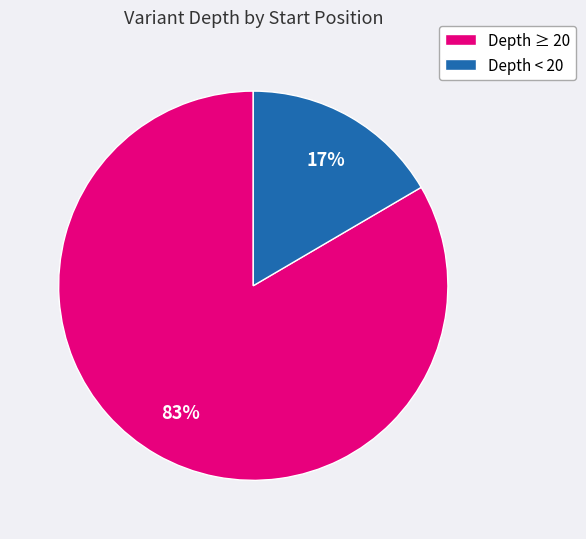

Between Depth ≥ 20 and Depth < 20, which is larger?

Depth ≥ 20